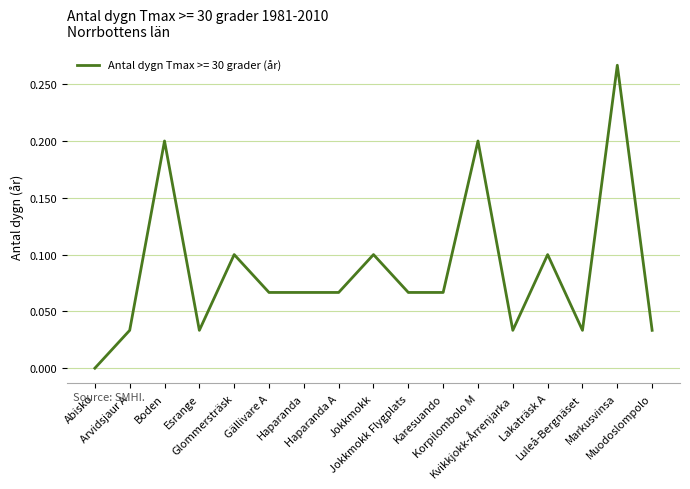

True or false: the data shows 0.1 at Lakaträsk A.

True